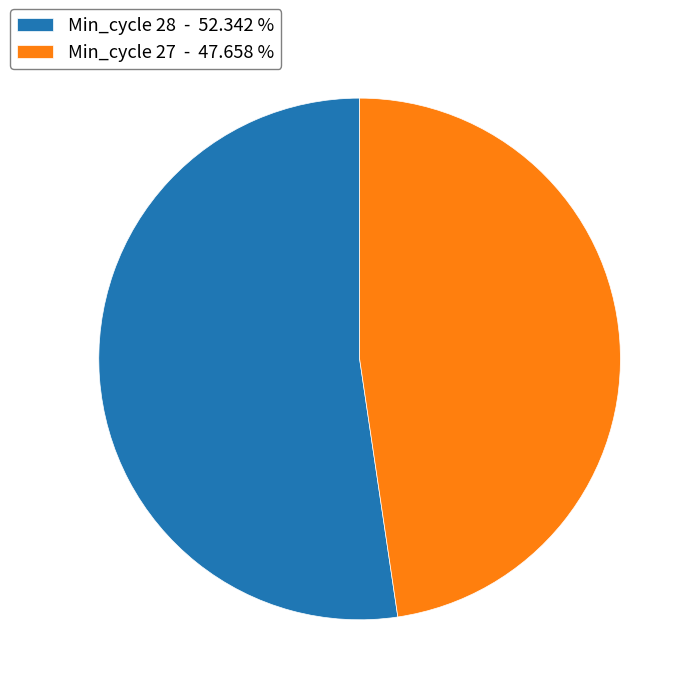

Is there a majority slice in this chart?

Yes